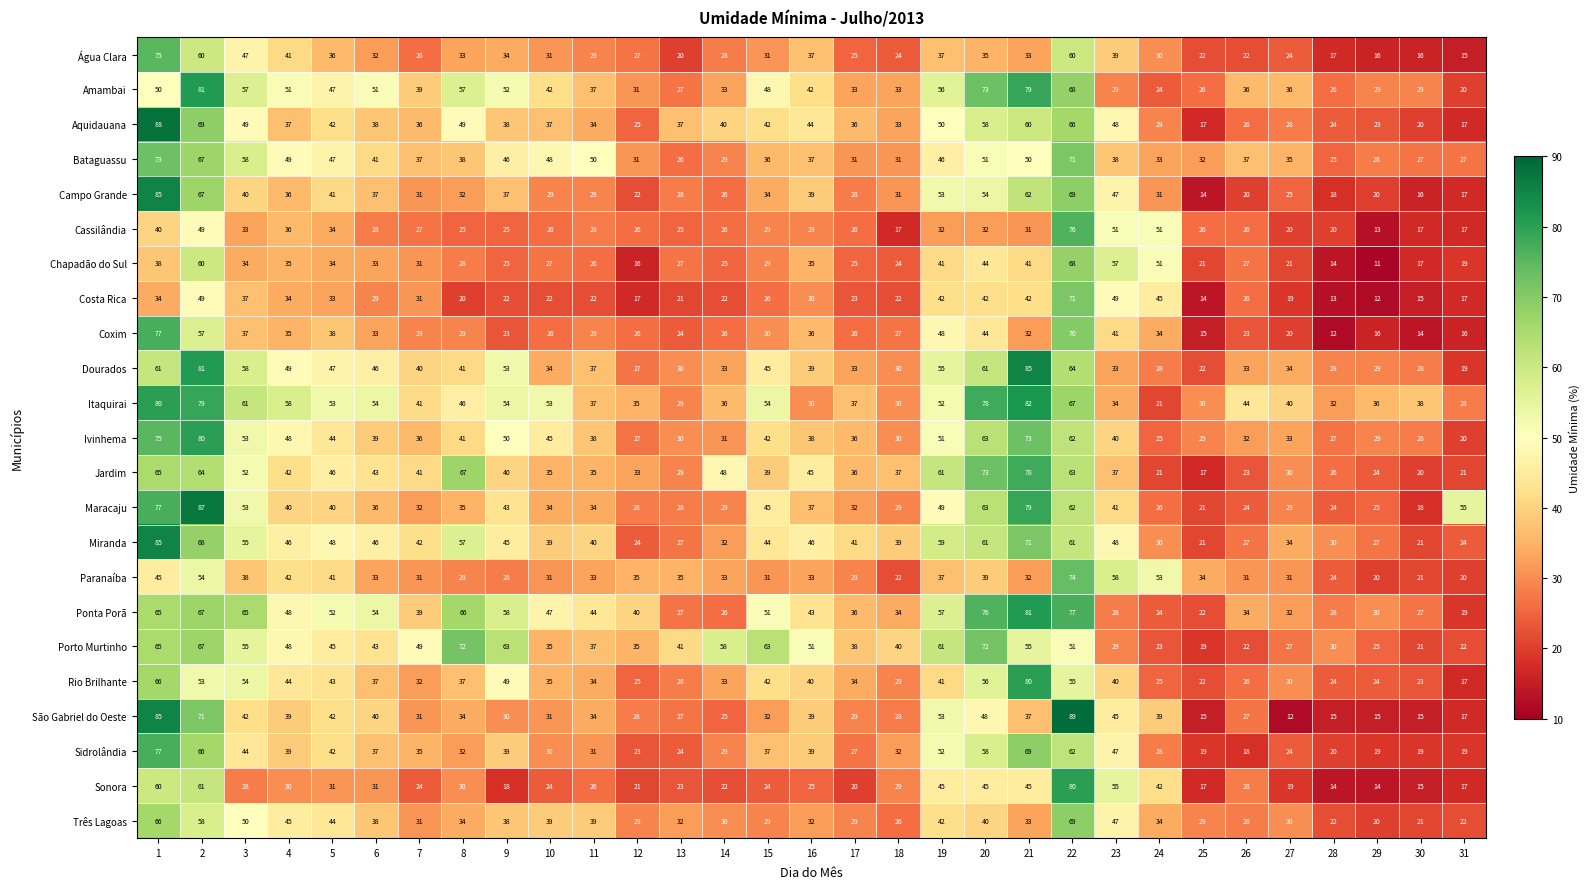

At which label is Rio Brilhante closest to 48?

9